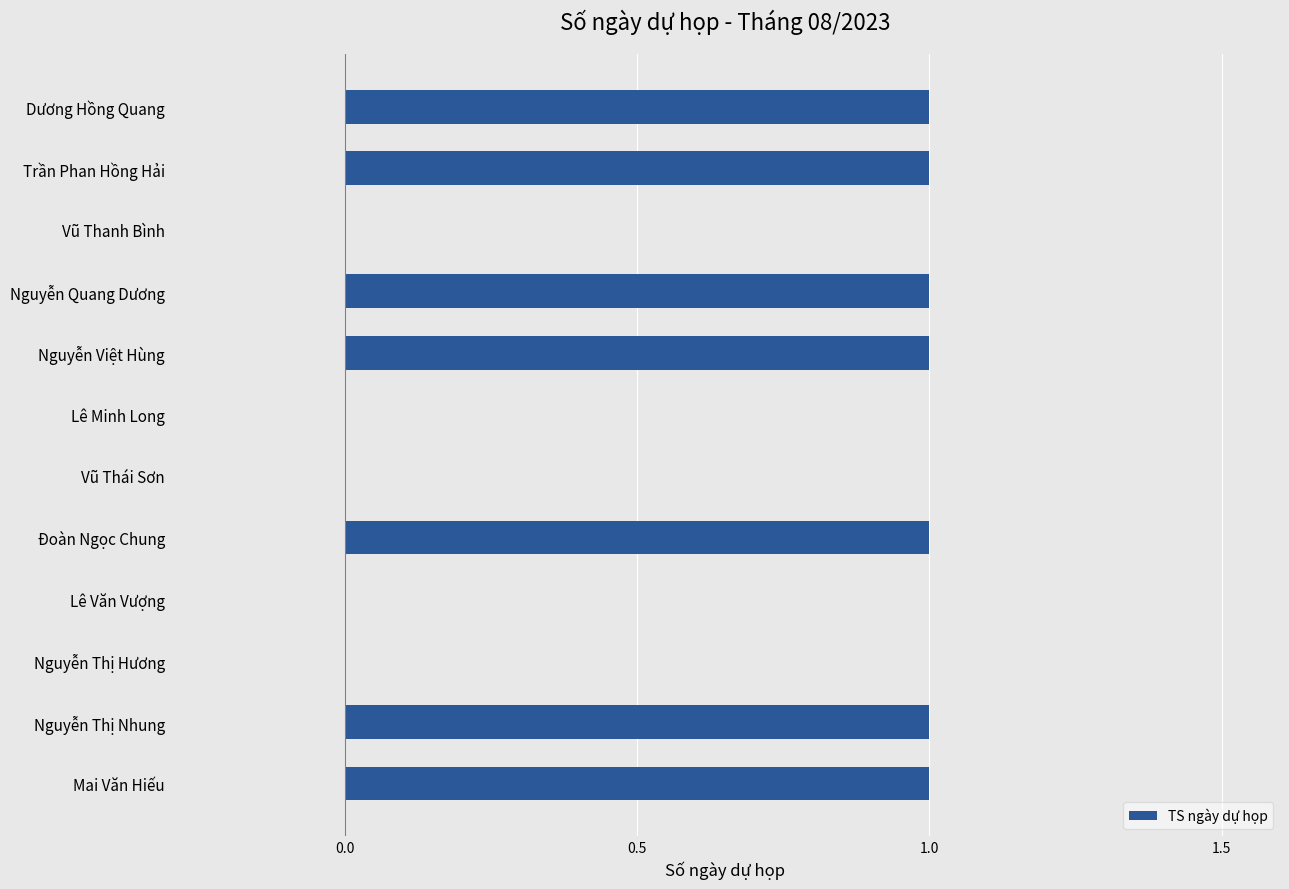

Reading top to bottom, list all the values displayed in this chart.

Dương Hồng Quang=1	Trần Phan Hồng Hải=1	Vũ Thanh Bình=0	Nguyễn Quang Dương=1	Nguyễn Việt Hùng=1	Lê Minh Long=0	Vũ Thái Sơn=0	Đoàn Ngọc Chung=1	Lê Văn Vượng=0	Nguyễn Thị Hương=0	Nguyễn Thị Nhung=1	Mai Văn Hiếu=1